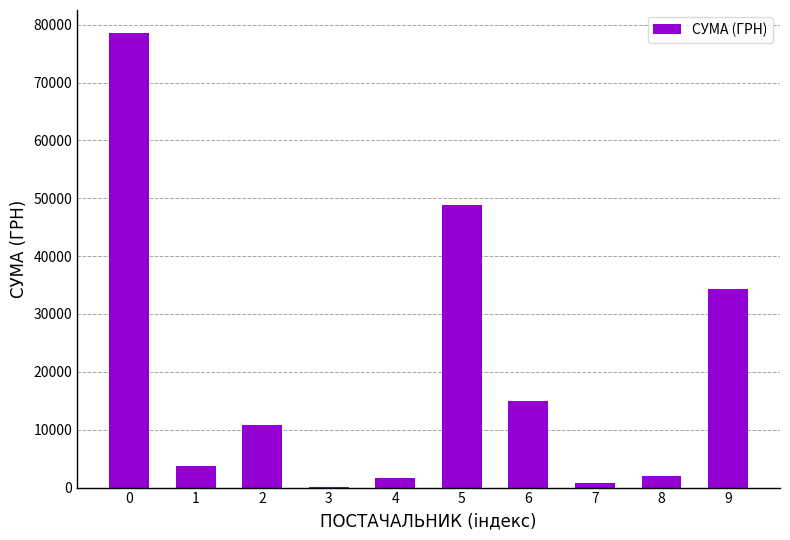

Reading left to right, extract all data points from this chart.

0=78600.0	1=3730.0	2=10800.0	3=85.0	4=1596.0	5=48857.0	6=14952.0	7=717.0	8=2056.2	9=34296.0